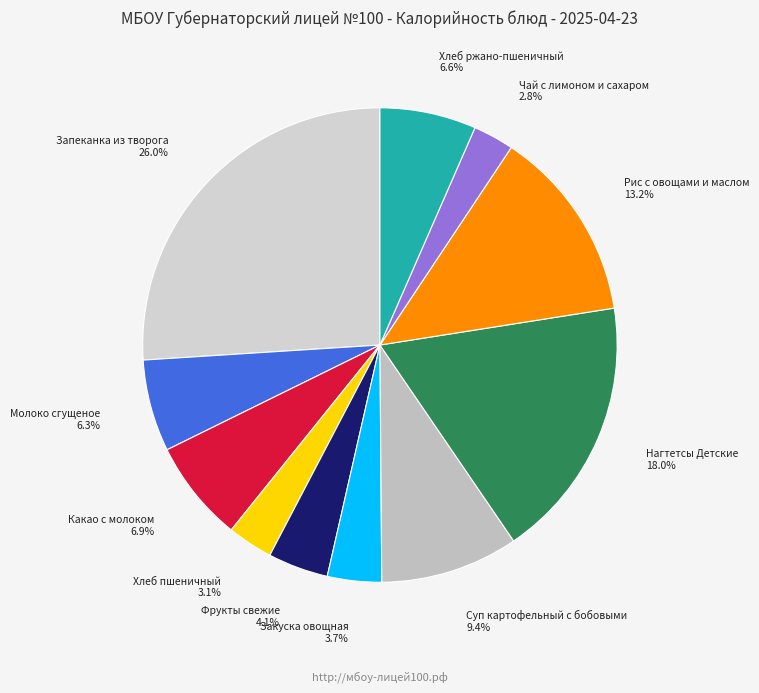

To the nearest percent, what is the average slice percentage?

9%